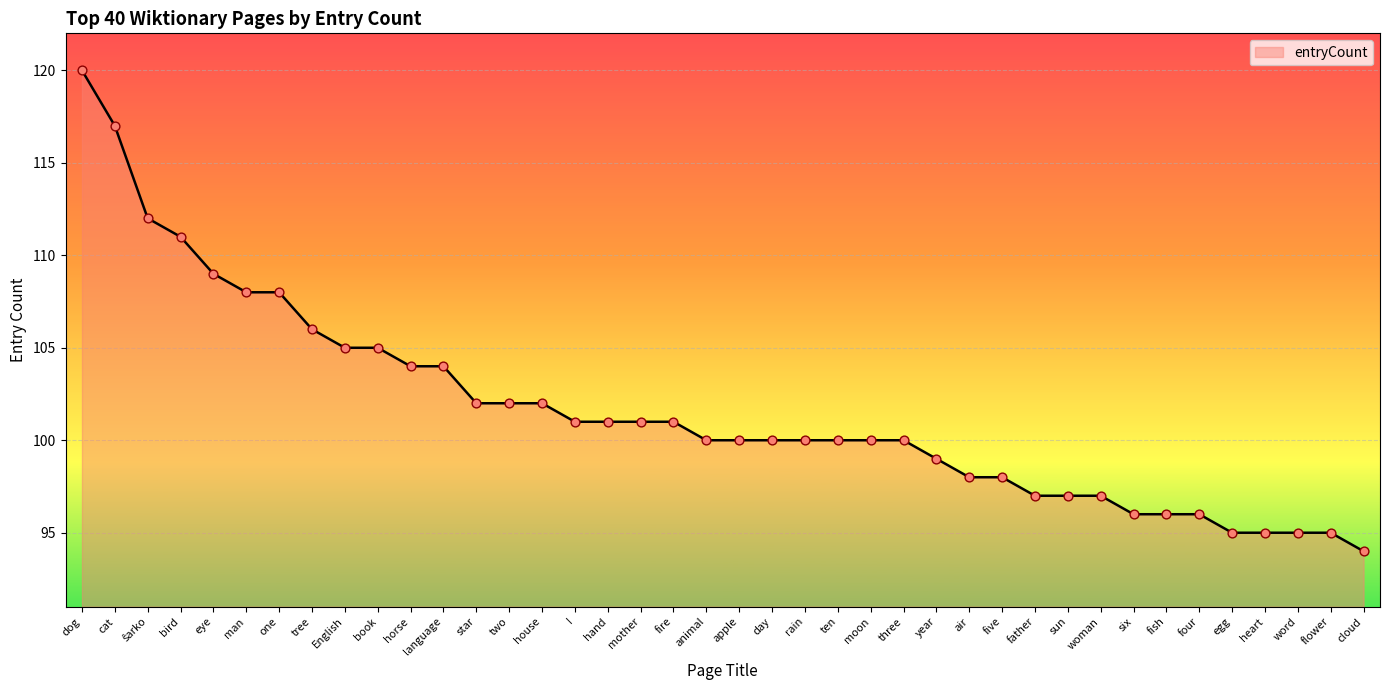

What is the ratio of the value at heart to the value at bird?

0.9